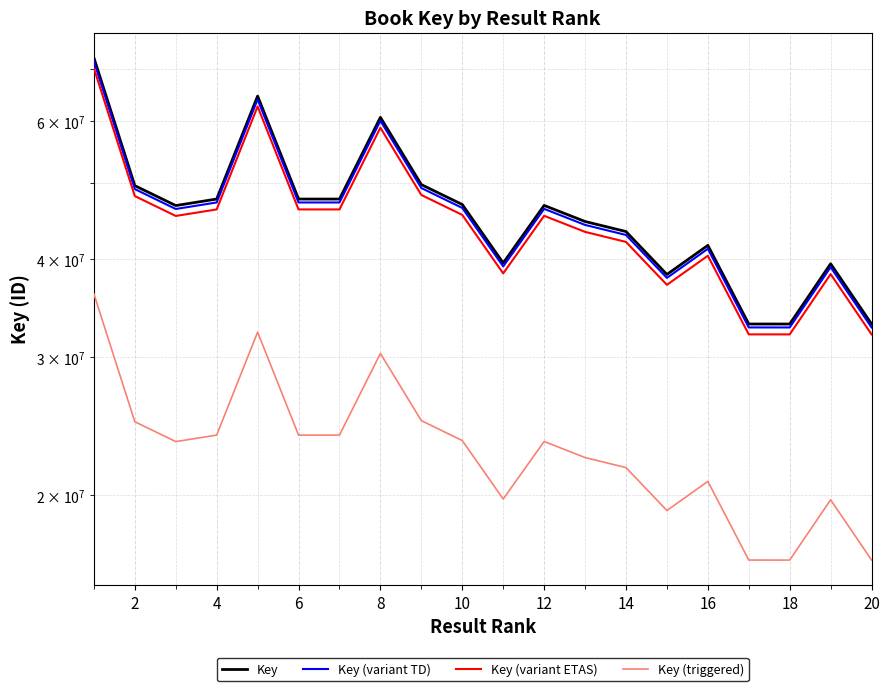

Reading left to right, transcribe all the data shown in this chart.

Key: 72301678.0	49671523.0	46852101.0	47759820.0	64618961.0	47757774.0	47757300.0	60703851.0	49827720.0	46996238.0	39580721.0	46870988.0	44711919.0	43411846.0	38270776.0	41684368.0	33089000.0	33086844.0	39495139.0	33088654.0
Key (variant TD): 71578661.2	49174807.8	46383580.0	47282221.8	63972771.4	47280196.3	47279727.0	60096812.5	49329442.8	46526275.6	39184913.8	46402278.1	44264799.8	42977727.5	37888068.2	41267524.3	32758110.0	32755975.6	39100187.6	32757767.5
Key (variant ETAS): 70132627.7	48181377.3	45446538.0	46327025.4	62680392.2	46325040.8	46324581.0	58882735.5	48332888.4	45586350.9	38393299.4	45464858.4	43370561.4	42109490.6	37122652.7	40433837.0	32096330.0	32094238.7	38310284.8	32095994.4
Key (triggered): 36150839.0	24835761.5	23426050.5	23879910.0	32309480.5	23878887.0	23878650.0	30351925.5	24913860.0	23498119.0	19790360.5	23435494.0	22355959.5	21705923.0	19135388.0	20842184.0	16544500.0	16543422.0	19747569.5	16544327.0